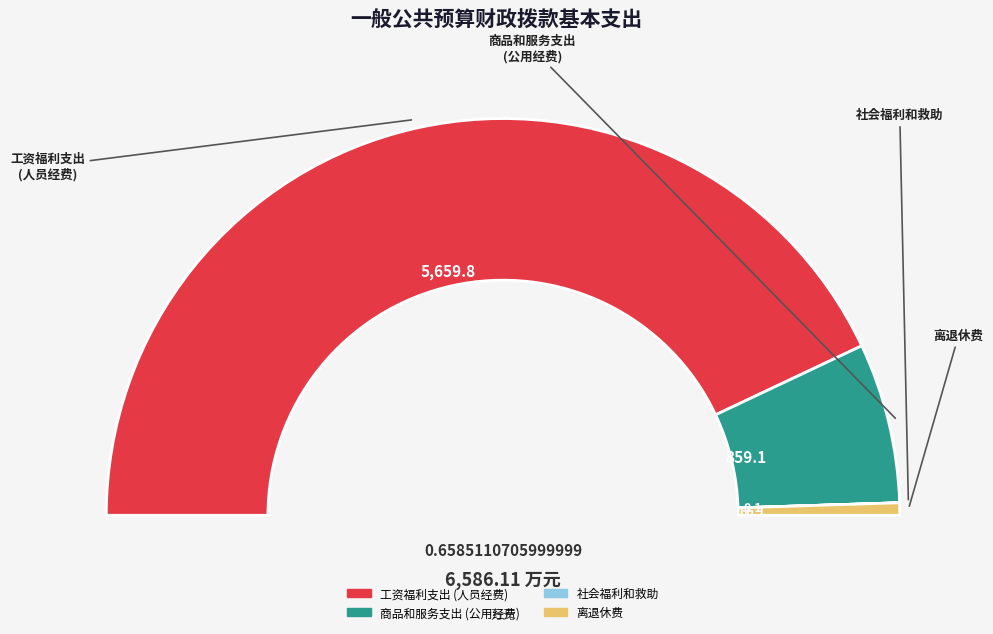

Is it true that 工资福利支出 is 86% of the pie?

True